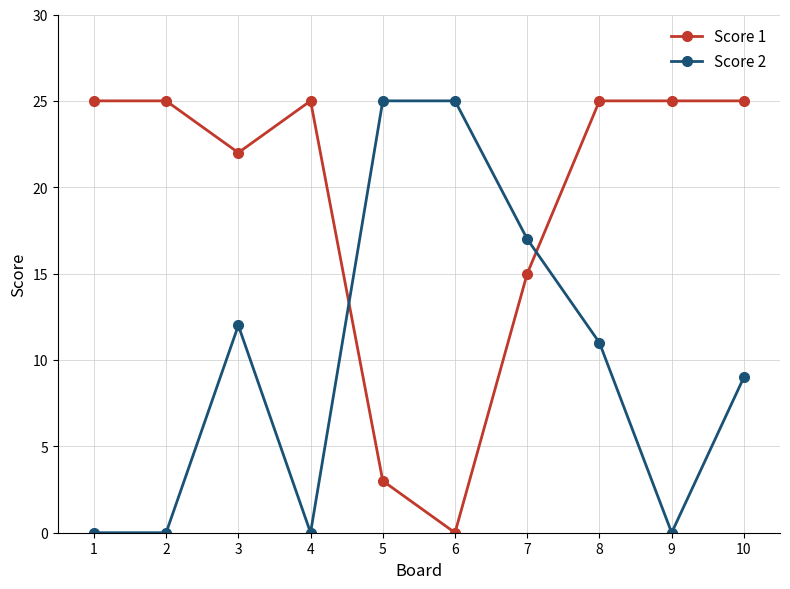

How many Score 1 values are between 15 and 25?

8